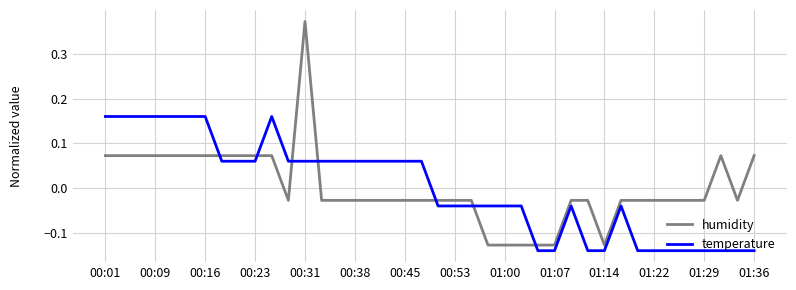

Which series has the largest range (max minus min)?

humidity